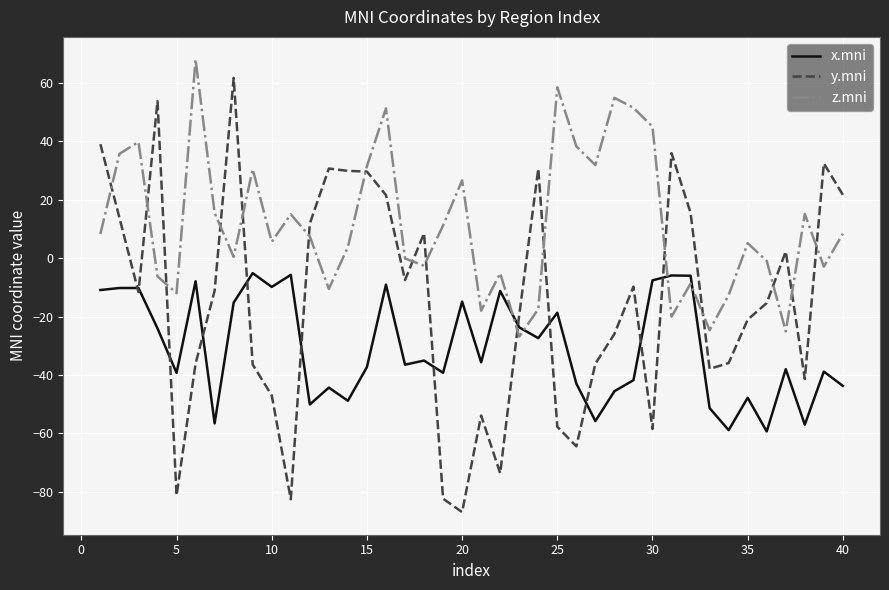

What is the minimum value shown in the chart?

-87.0